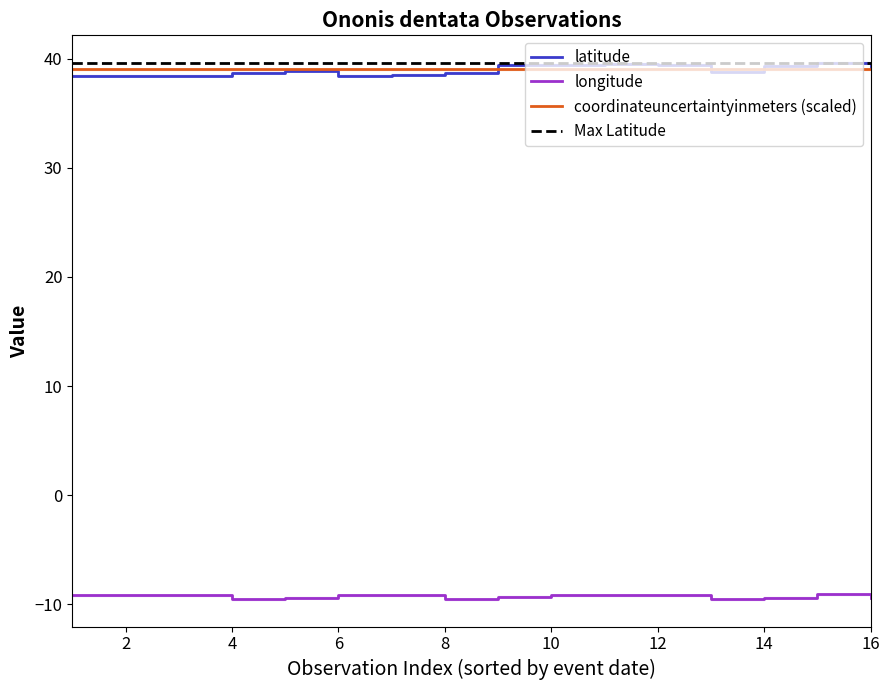

True or false: latitude has a value of 38.4 at 17/4/2014.

True